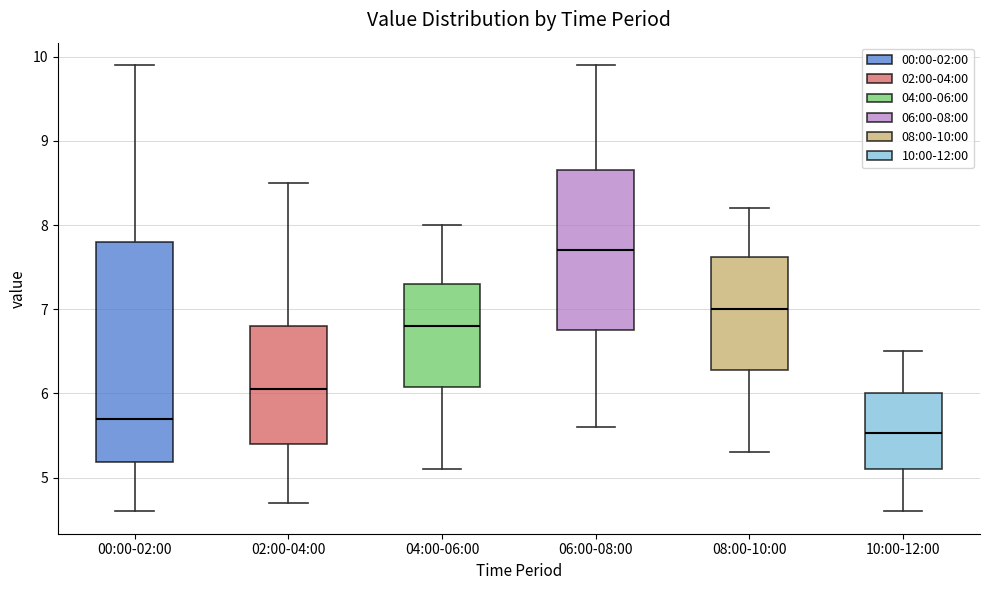

Reading left to right, transcribe this box plot: for each box, give where its median line is, the range the box spans, and where its two whiskers end, as read against the y-axis. The values are not printed on the chart, so give them approximately, as read against the axis.

00:00-02:00: median 5.7, box 5.2 to 7.8, whiskers 4.6 to 9.9
02:00-04:00: median 6.1, box 5.4 to 6.8, whiskers 4.7 to 8.5
04:00-06:00: median 6.8, box 6.1 to 7.3, whiskers 5.1 to 8.0
06:00-08:00: median 7.7, box 6.8 to 8.7, whiskers 5.6 to 9.9
08:00-10:00: median 7.0, box 6.3 to 7.6, whiskers 5.3 to 8.2
10:00-12:00: median 5.5, box 5.1 to 6.0, whiskers 4.6 to 6.5